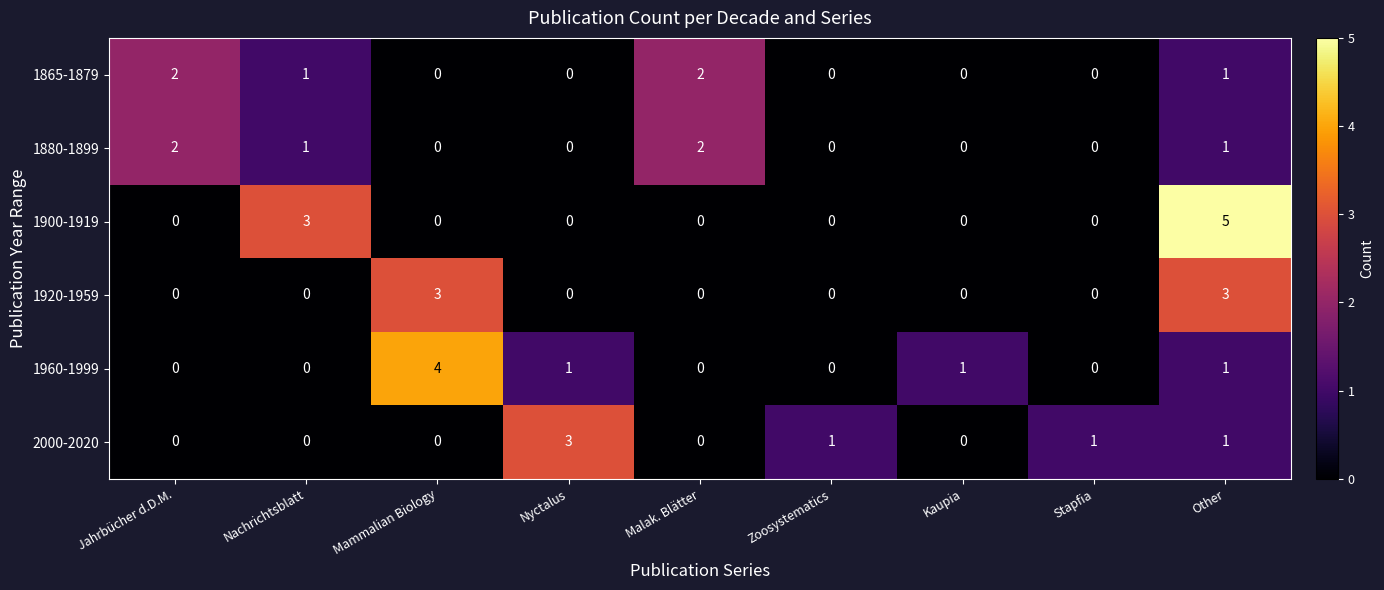

Where is 1900-1919 nearest to the value 2?

Nachrichtsblatt